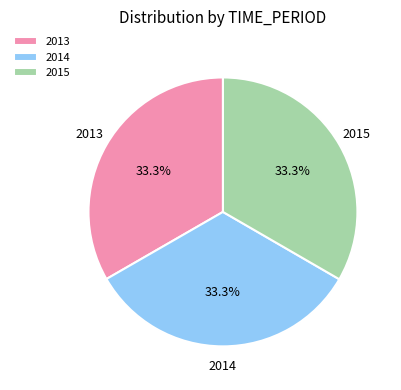

The 2013 slice represents 40% of the pie. True or false?

False